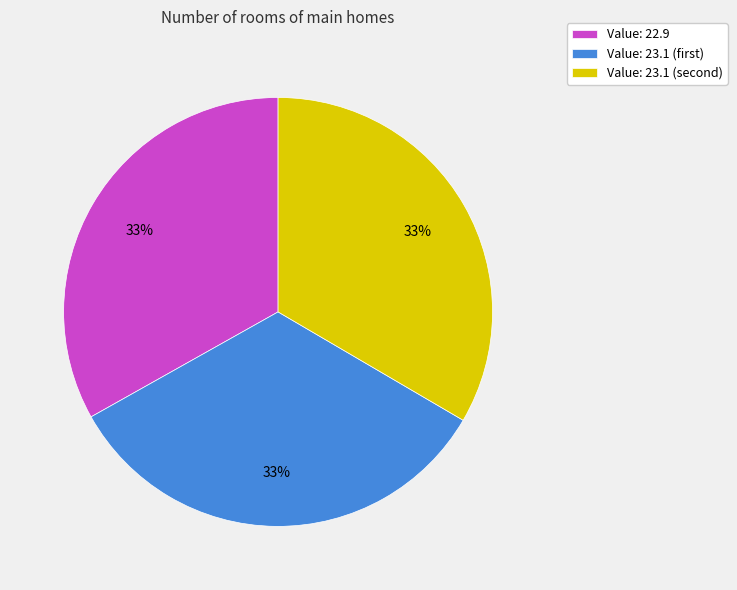

Is there a majority slice in this chart?

No